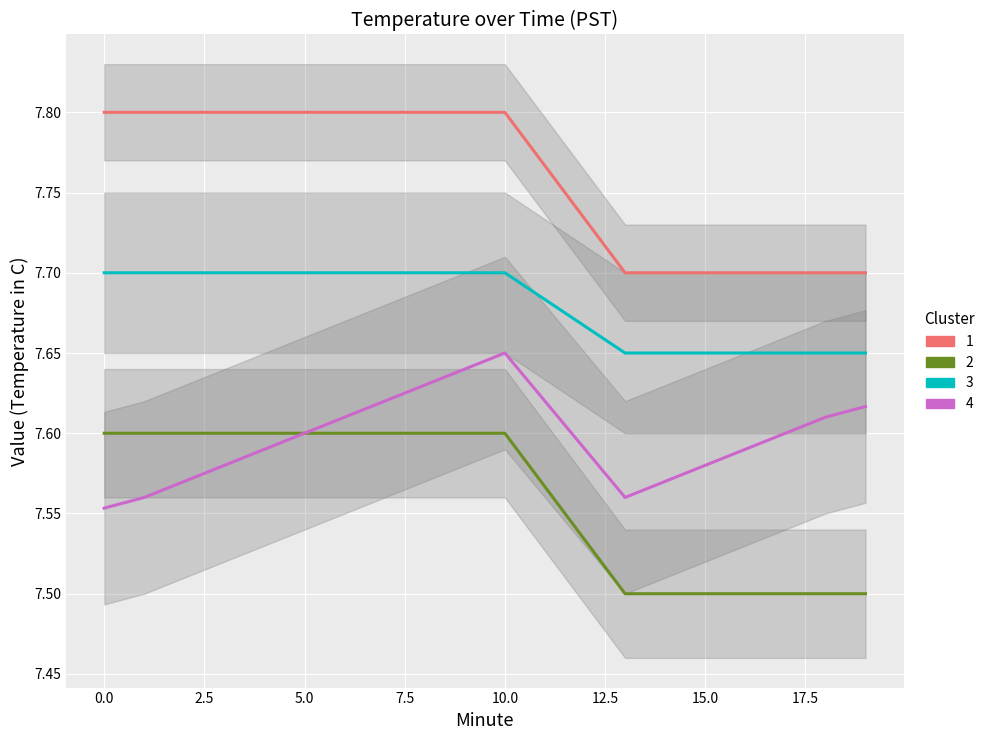

Reading right to left, what are all the values shown in this chart?

1: 7.7	7.7	7.7	7.7	7.7	7.7	7.7	7.7	7.8	7.8	7.8	7.8	7.8	7.8	7.8	7.8	7.8	7.8	7.8	7.8
2: 7.5	7.5	7.5	7.5	7.5	7.5	7.5	7.5	7.6	7.6	7.6	7.6	7.6	7.6	7.6	7.6	7.6	7.6	7.6	7.6
3: 7.7	7.7	7.7	7.7	7.7	7.7	7.7	7.7	7.7	7.7	7.7	7.7	7.7	7.7	7.7	7.7	7.7	7.7	7.7	7.7
4: 7.6	7.6	7.6	7.6	7.6	7.6	7.6	7.5	7.7	7.7	7.6	7.6	7.6	7.6	7.6	7.6	7.6	7.6	7.6	7.5